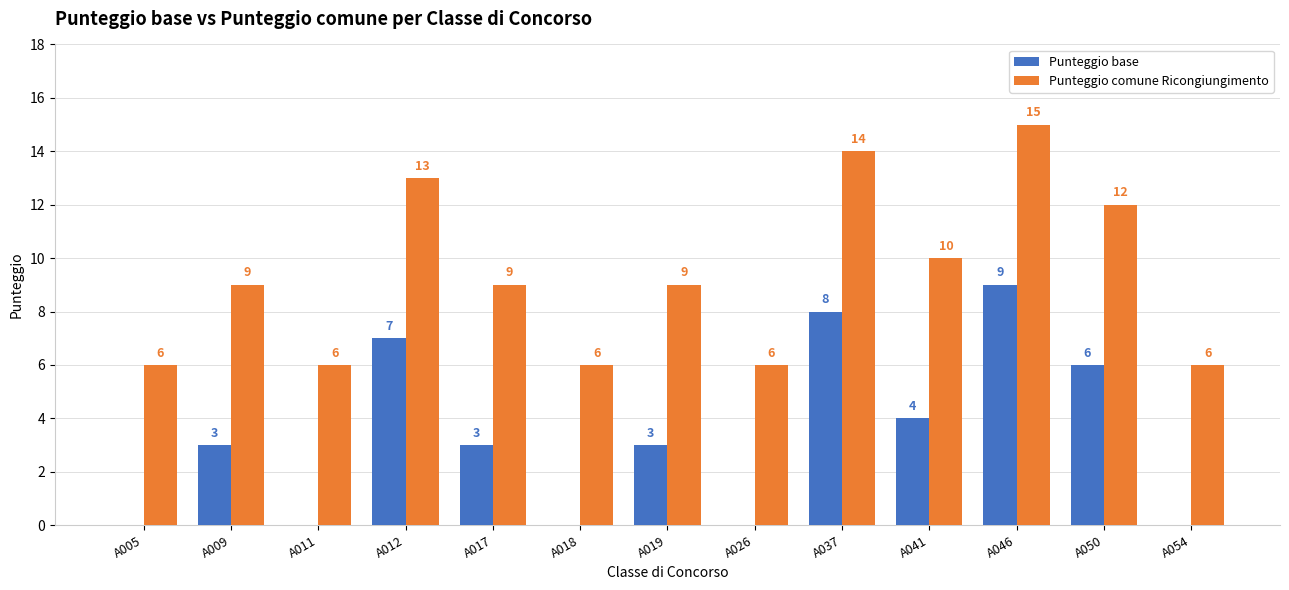

At which category is the sum across all series the highest?

A046